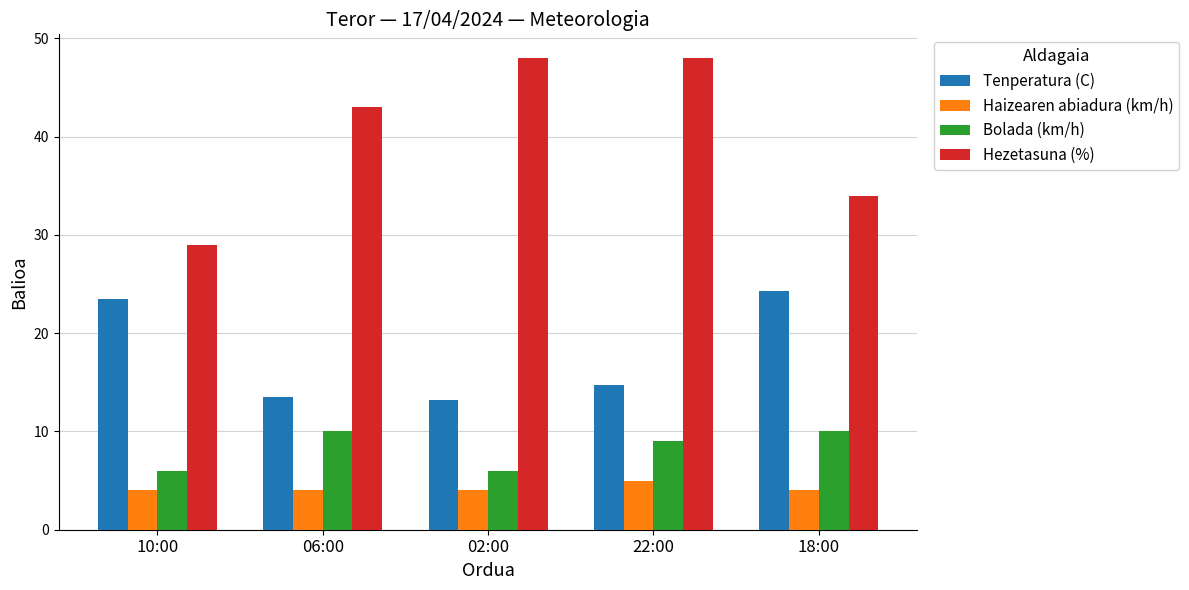

Which series has the widest spread of values?

Hezetasuna (%)